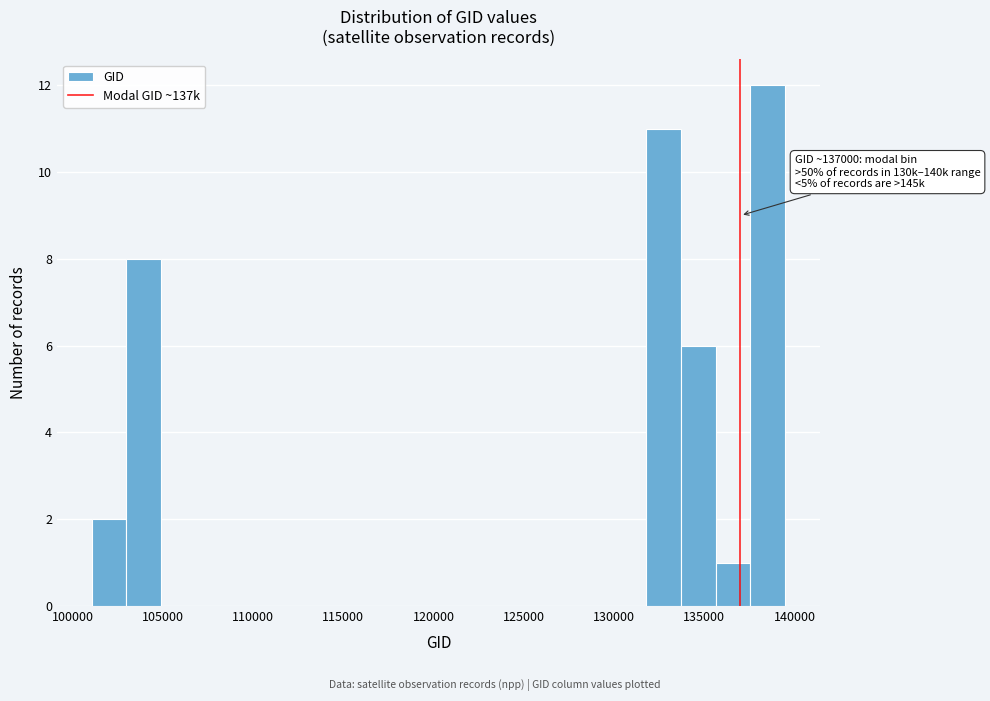

Read against the x-axis, roughly where is the centre of the tallest bar?

138500